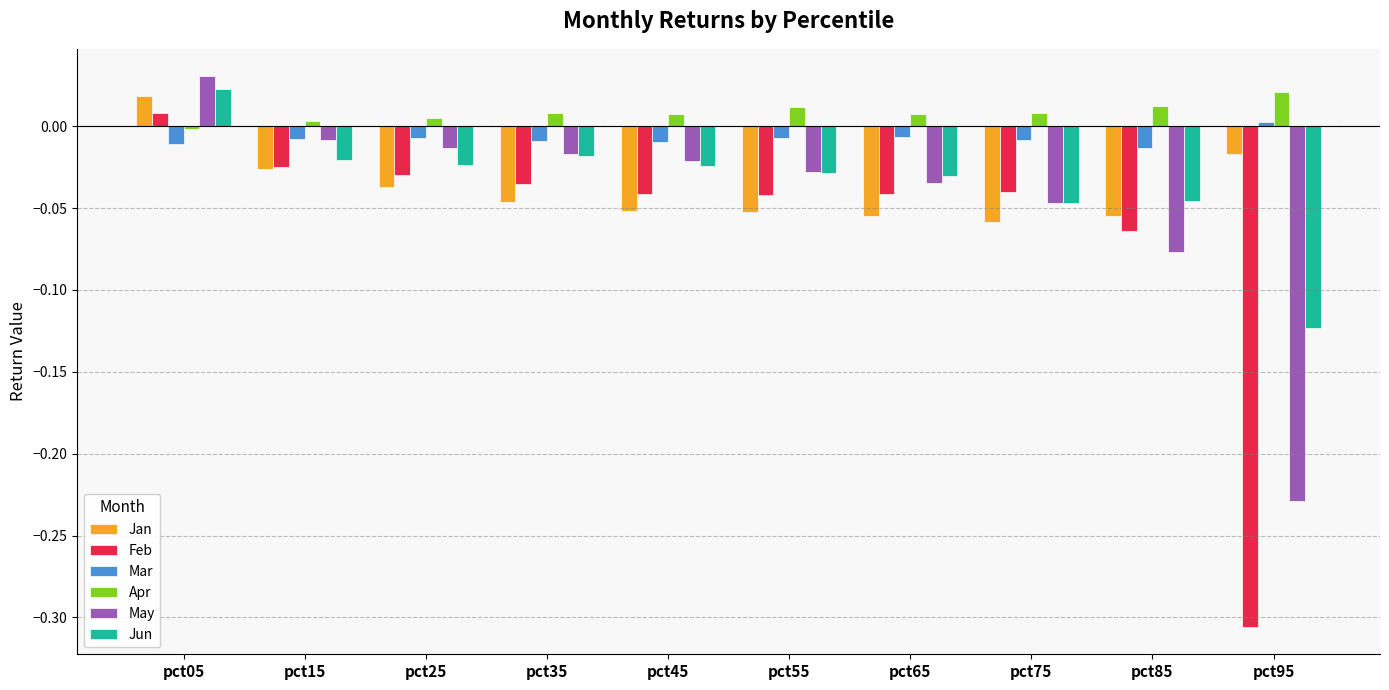

Which series has the widest spread of values?

Feb